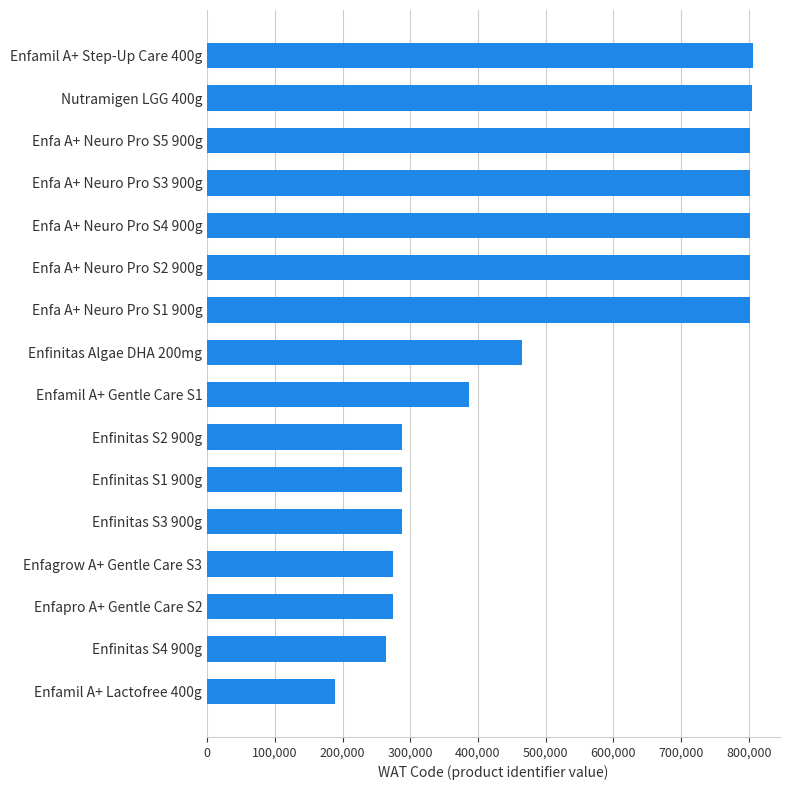

What is the average value?

521197